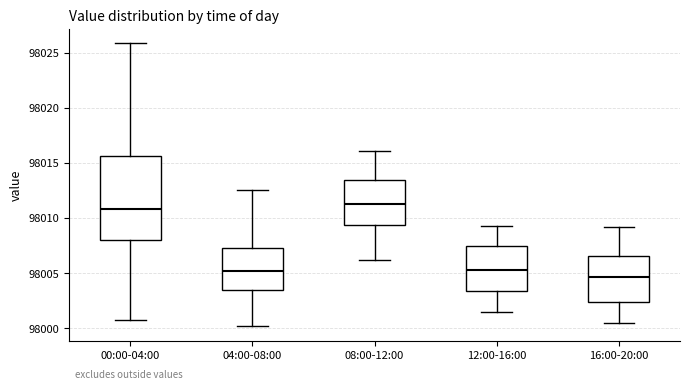

Reading left to right, read every box against the y-axis: the position of its median line, the range the box covers, and the ends of its whiskers. The values are not printed on the chart, so give them approximately, as read against the axis.

00:00-04:00: median 98011.0, box 98008.0 to 98015.5, whiskers 98001.0 to 98026.0
04:00-08:00: median 98005.0, box 98003.5 to 98007.0, whiskers 98000.0 to 98012.5
08:00-12:00: median 98011.5, box 98009.5 to 98013.5, whiskers 98006.0 to 98016.0
12:00-16:00: median 98005.5, box 98003.5 to 98007.5, whiskers 98001.5 to 98009.5
16:00-20:00: median 98004.5, box 98002.5 to 98006.5, whiskers 98000.5 to 98009.0